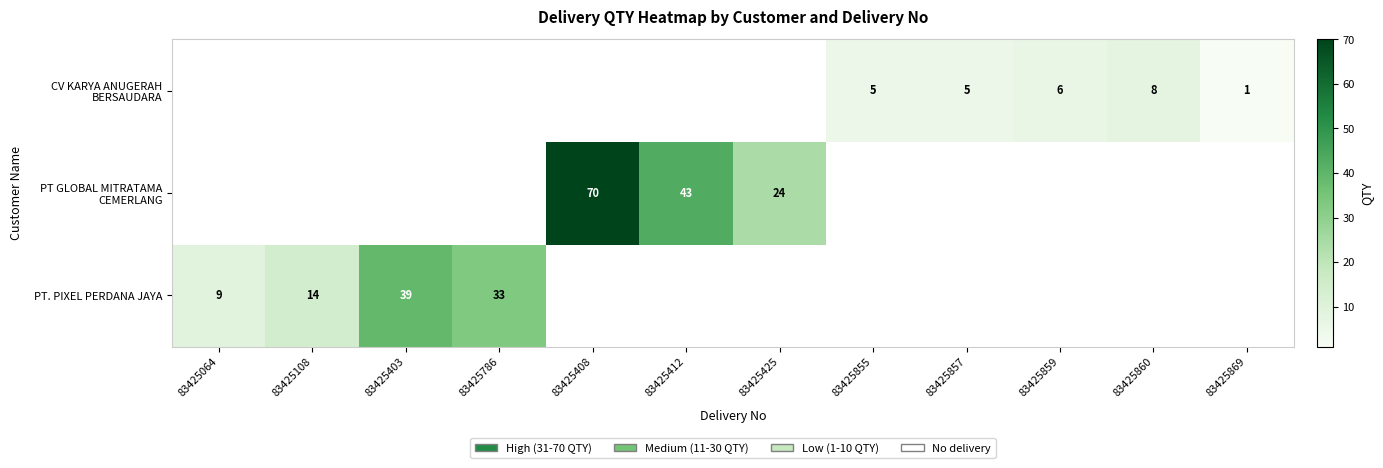

The value of PT. PIXEL PERDANA JAYA at 83425403 is 58. True or false?

False